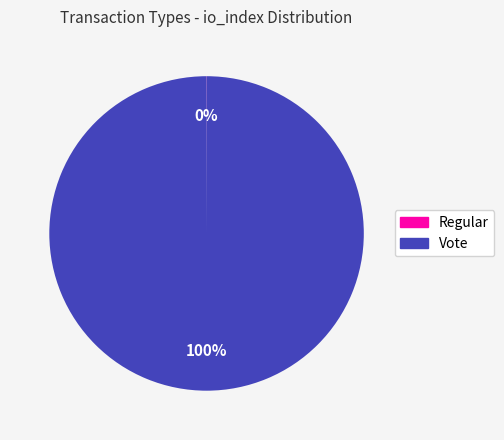

Which category has the biggest portion of the pie?

Vote